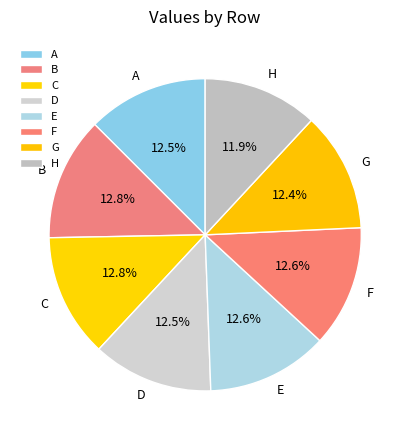

Does H represent more than half of the total?

No